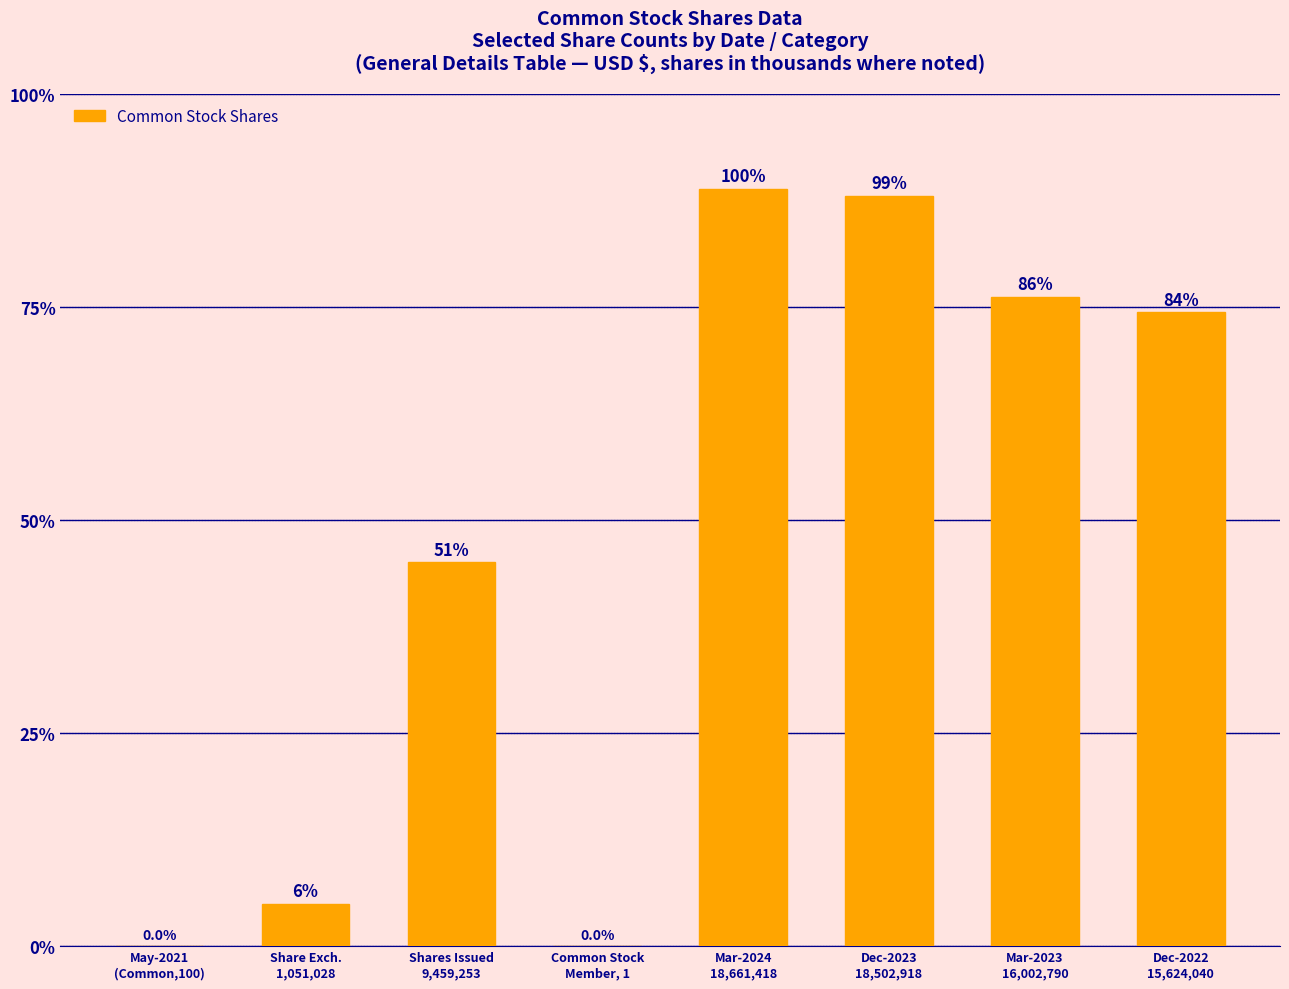

Where is the data nearest to the value 9330709?

Shares Issued
9,459,253